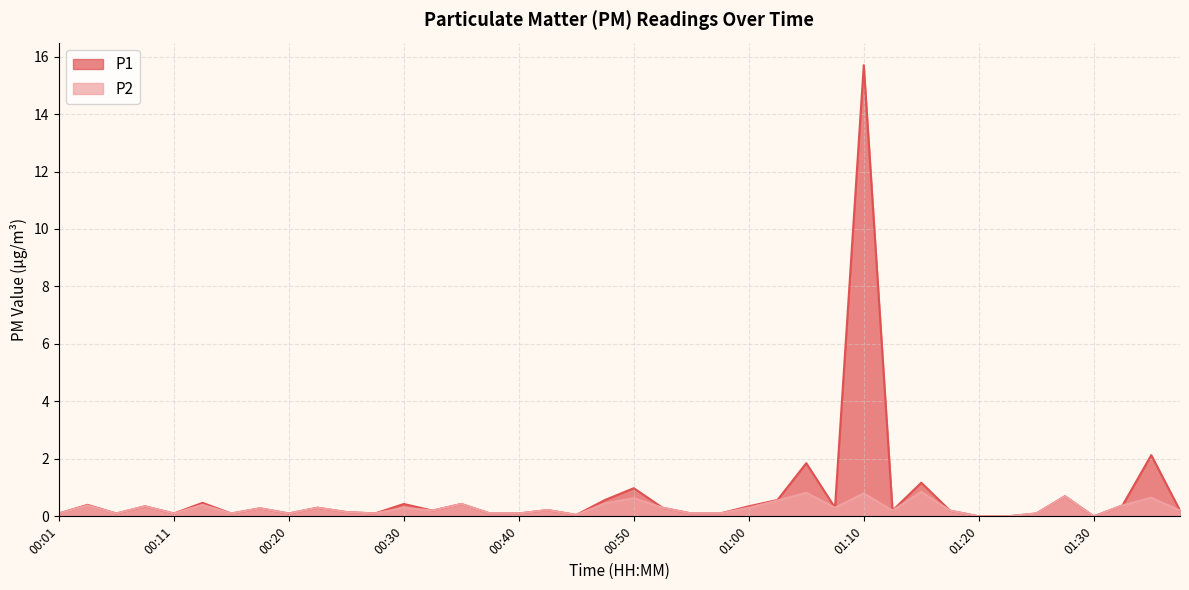

Which series changed the most between 00:28 and 01:37?

P1